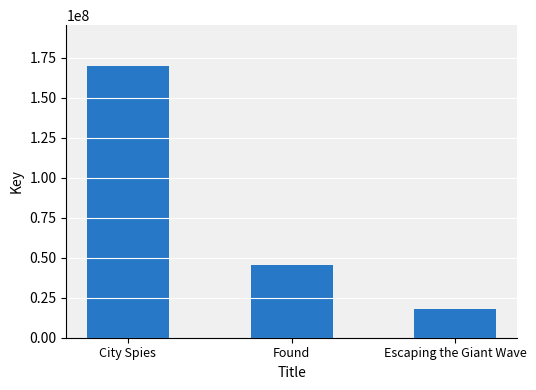

What is the smallest value displayed?

18161122